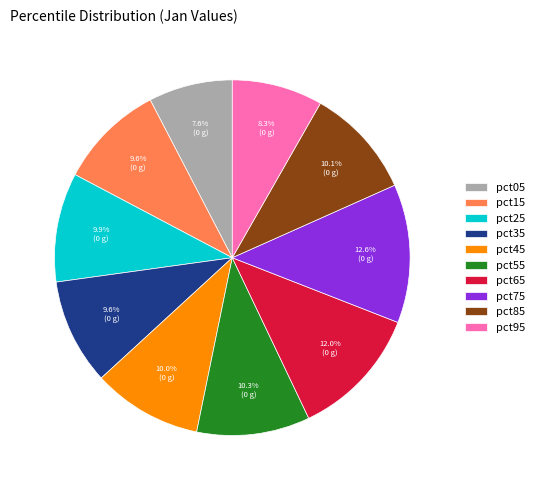

Count the number of slices in the pie.

10